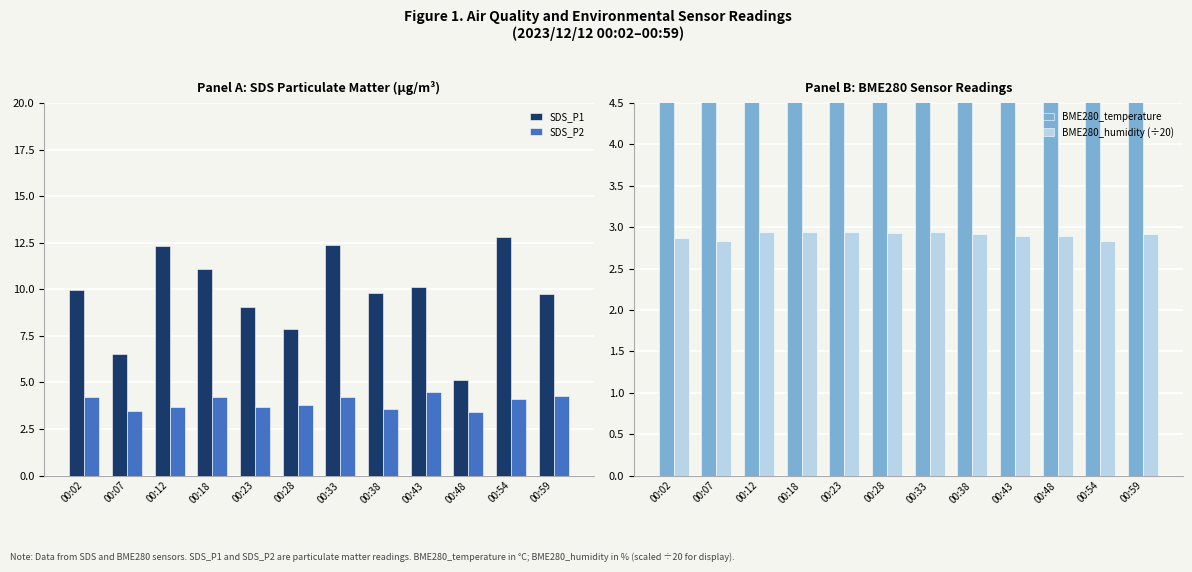

The SDS_P2 series shows 3.6 at 00:38. True or false?

True